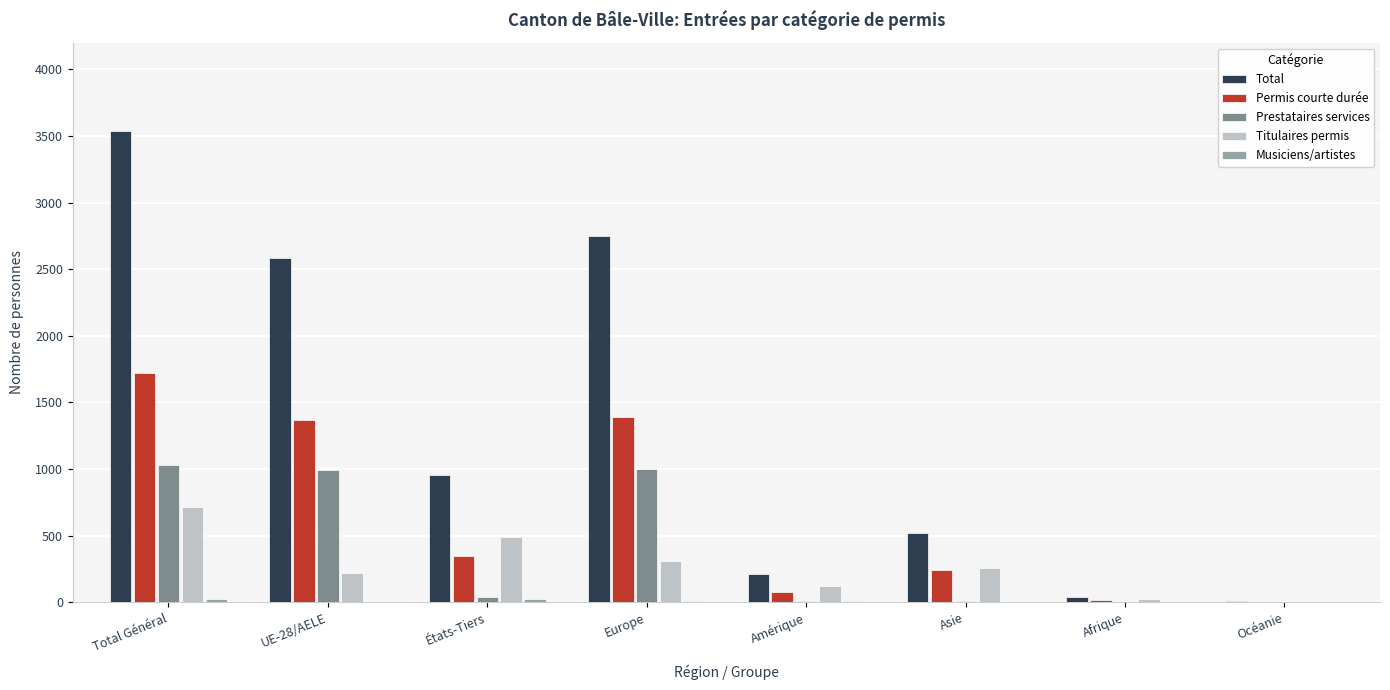

The value of Permis courte durée at États-Tiers is 350. True or false?

True